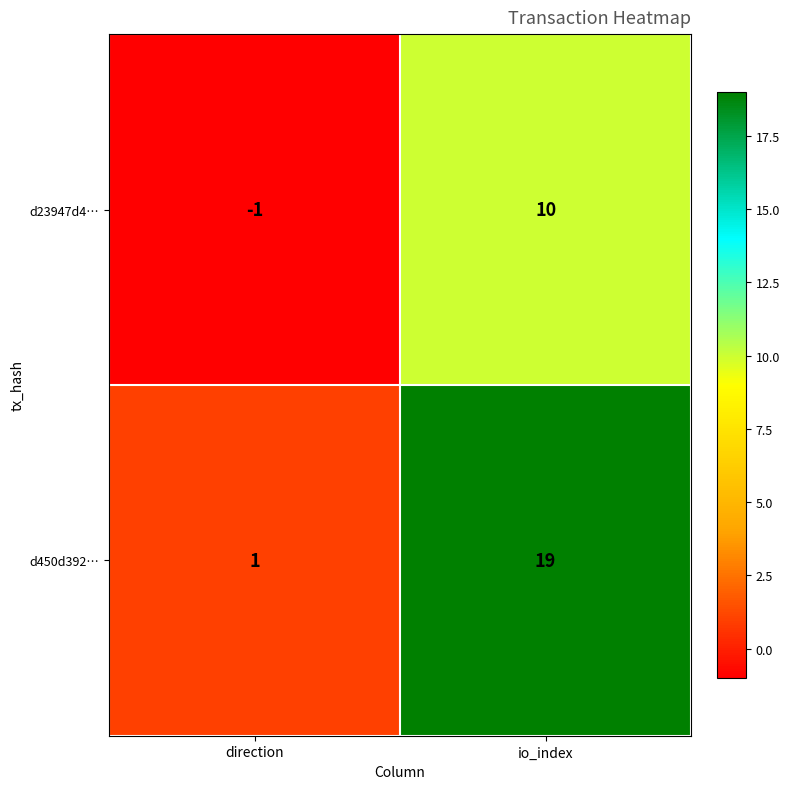

The d450d392… series shows 1 at direction. True or false?

True